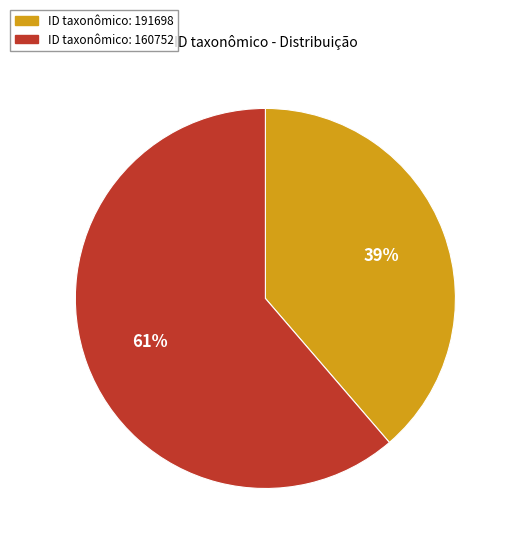

Is there any slice that represents more than half of the pie?

Yes